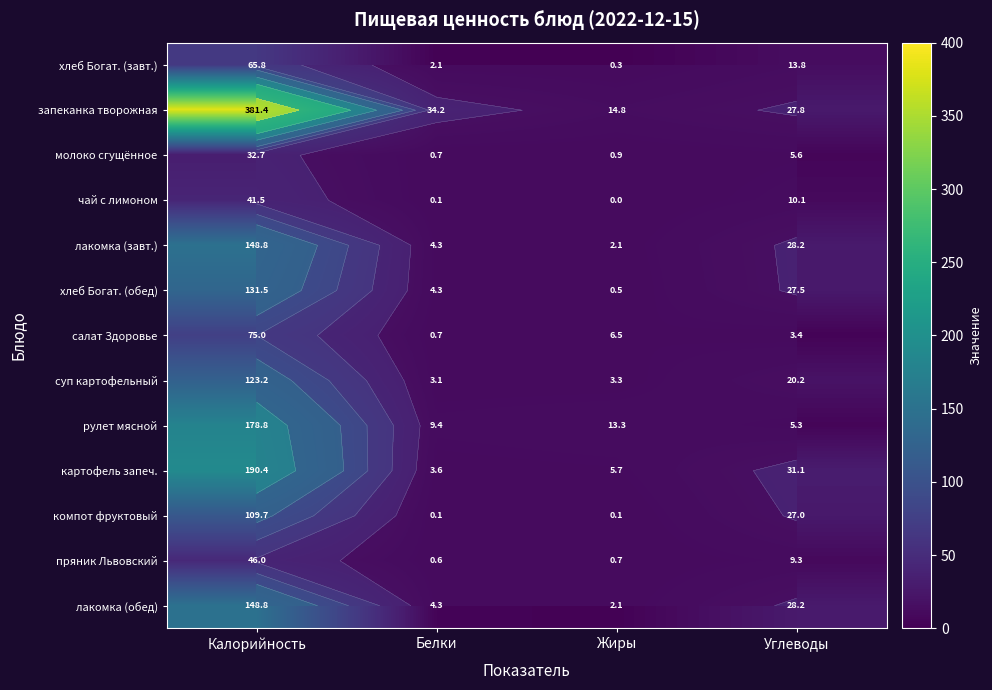

How many categories are shown in the chart?

4